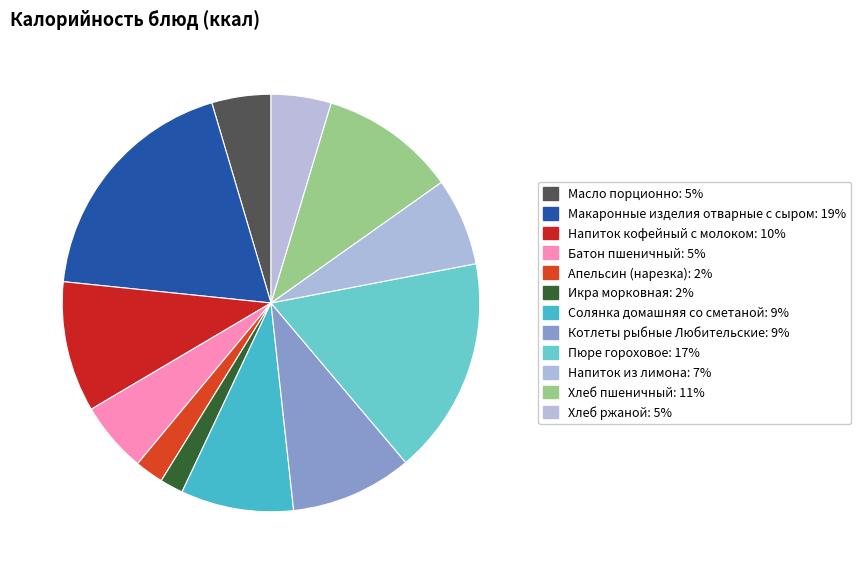

Does Пюре гороховое represent more than half of the total?

No